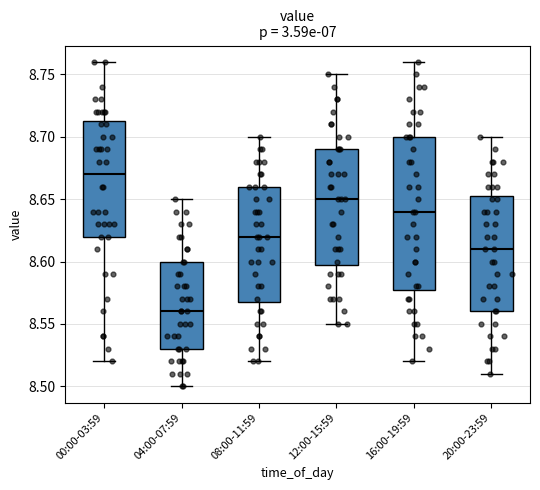

Reading left to right, transcribe this box plot: for each box, give where its median line is, the range the box spans, and where its two whiskers end, as read against the y-axis. The values are not printed on the chart, so give them approximately, as read against the axis.

00:00-03:59: median 8.670, box 8.620 to 8.715, whiskers 8.520 to 8.760
04:00-07:59: median 8.560, box 8.530 to 8.600, whiskers 8.500 to 8.650
08:00-11:59: median 8.620, box 8.570 to 8.660, whiskers 8.520 to 8.700
12:00-15:59: median 8.650, box 8.600 to 8.690, whiskers 8.550 to 8.750
16:00-19:59: median 8.640, box 8.580 to 8.700, whiskers 8.520 to 8.760
20:00-23:59: median 8.610, box 8.560 to 8.655, whiskers 8.510 to 8.700